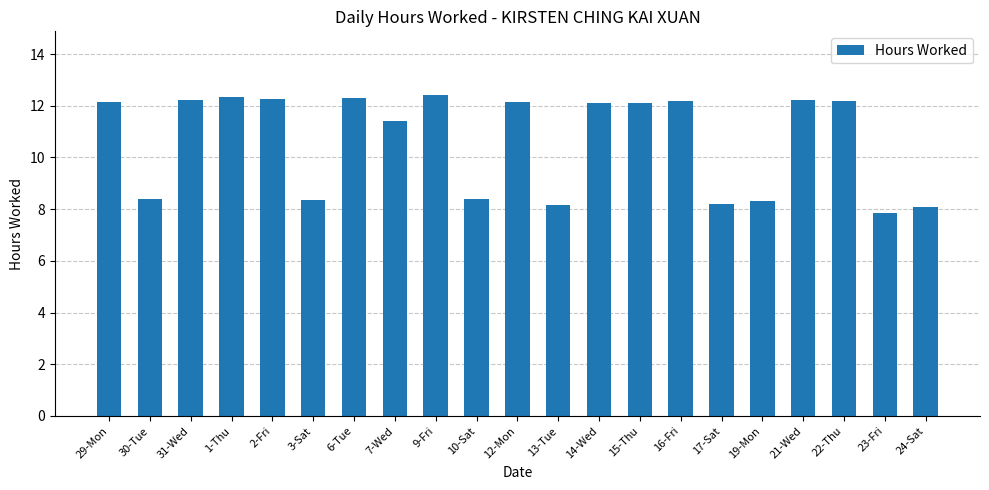

The value at 21-Wed is 21.6. True or false?

False